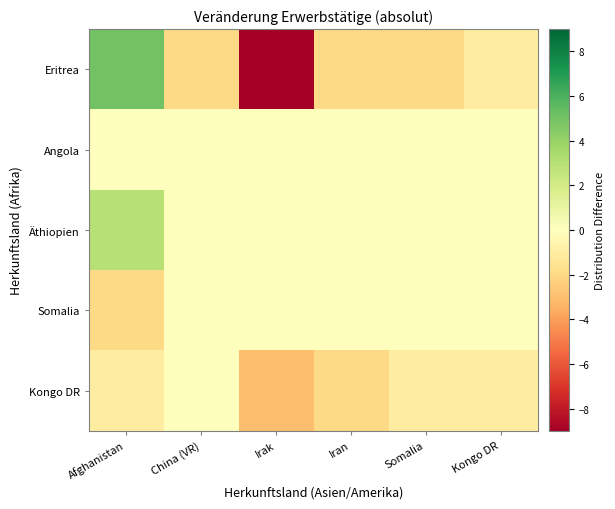

Which series has the widest spread of values?

Eritrea